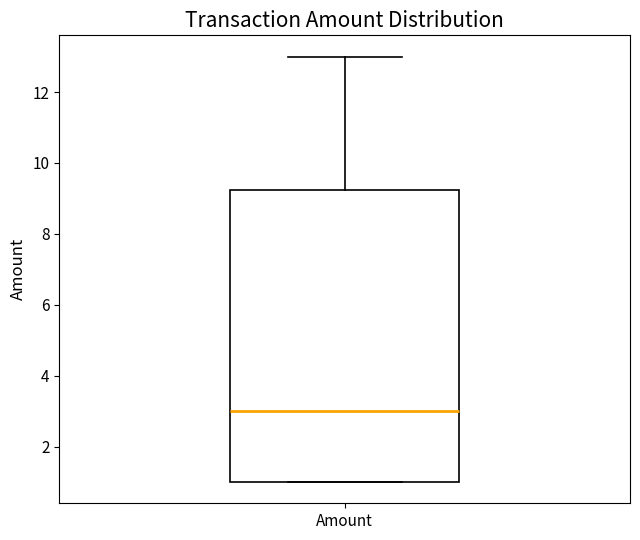

Transcribe this box plot: give where the median line is, the range the box spans, and where the two whiskers end, as read against the y-axis. The values are not printed on the chart, so give them approximately, as read against the axis.

median 3.0, box 1.0 to 9.2, whiskers 1.0 to 13.0